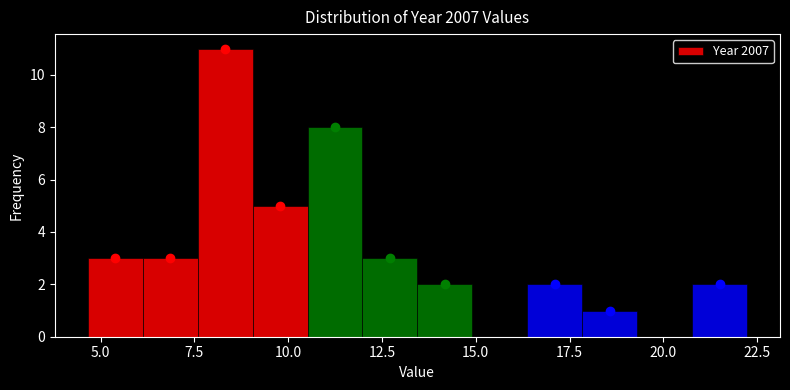

Around what value on the x-axis is the tallest bar? Give the approximate position of its centre, as read against the axis.

8.5